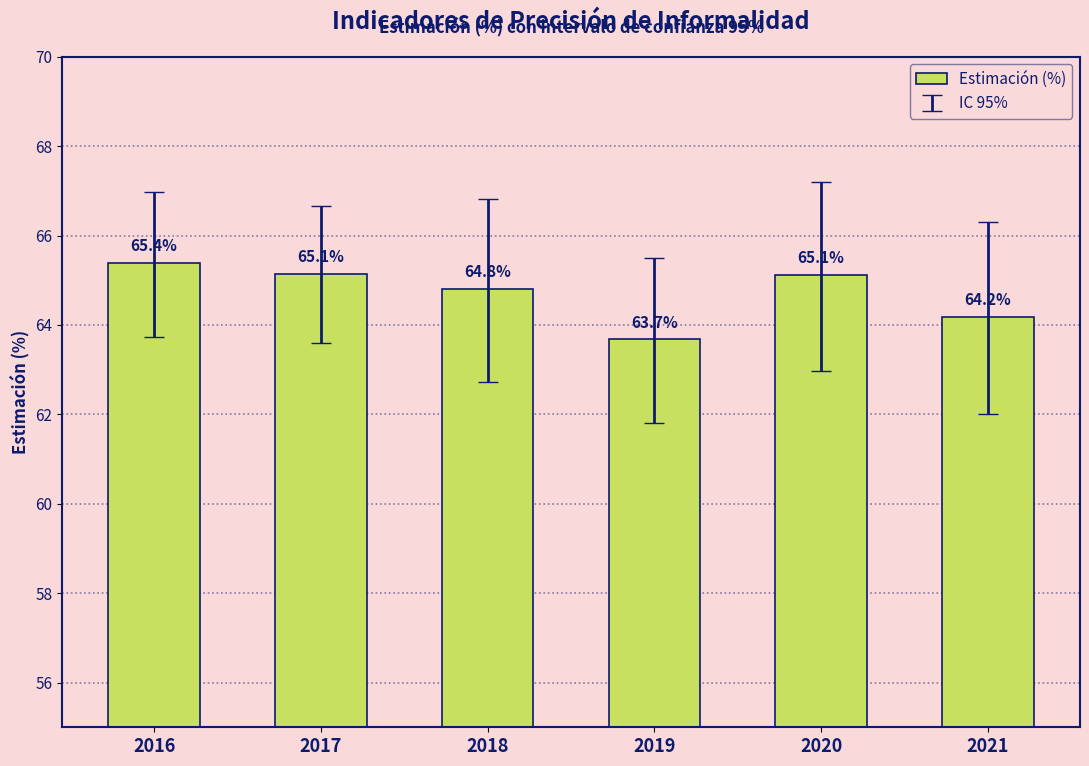

What is the change in value from 2016 to 2021?

-1.2